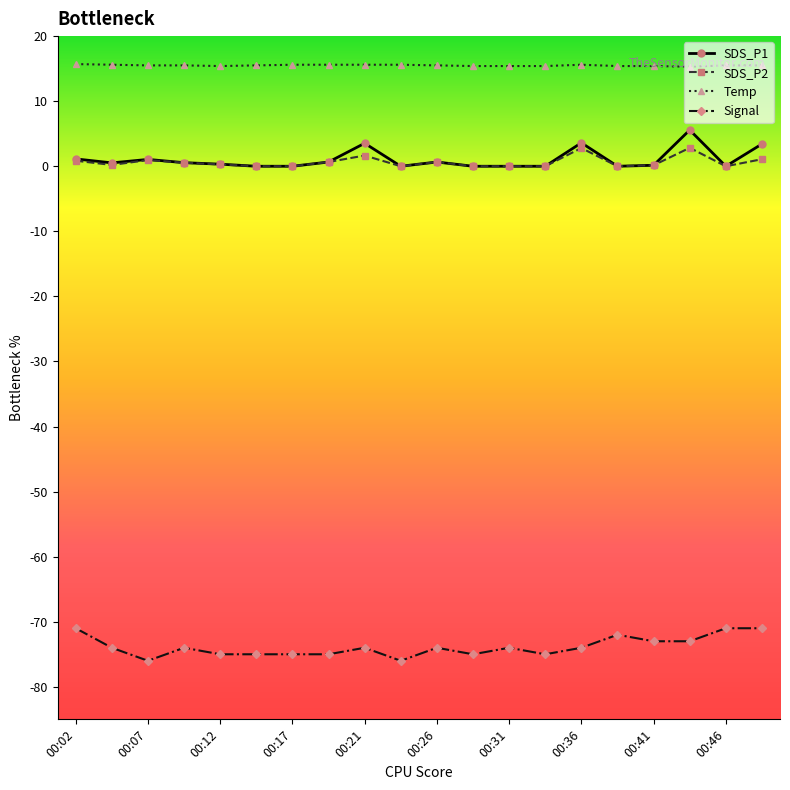

What is the highest value of the Signal series?

-71.0